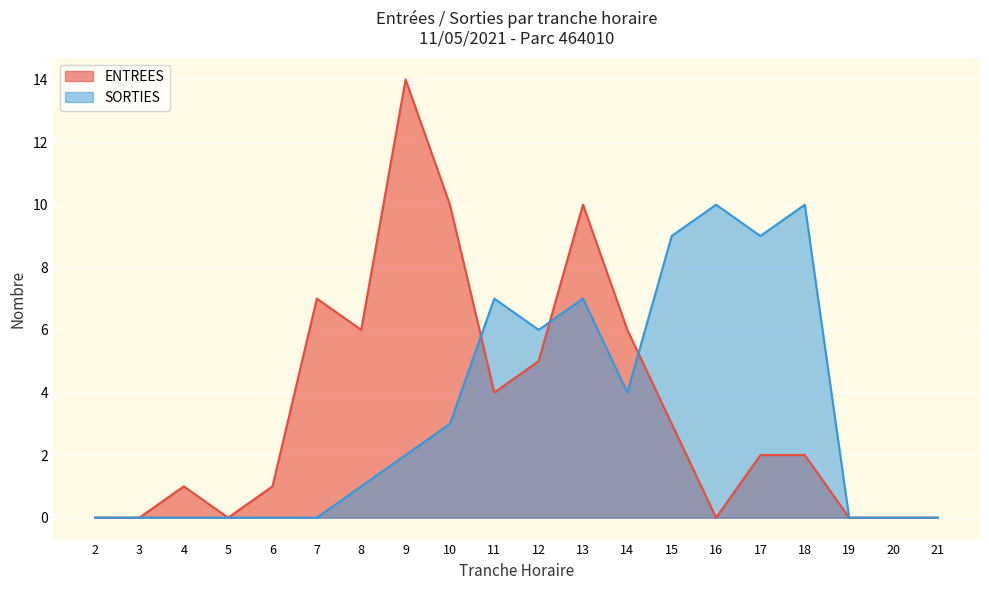

Where does the ENTREES series first go above 2?

7